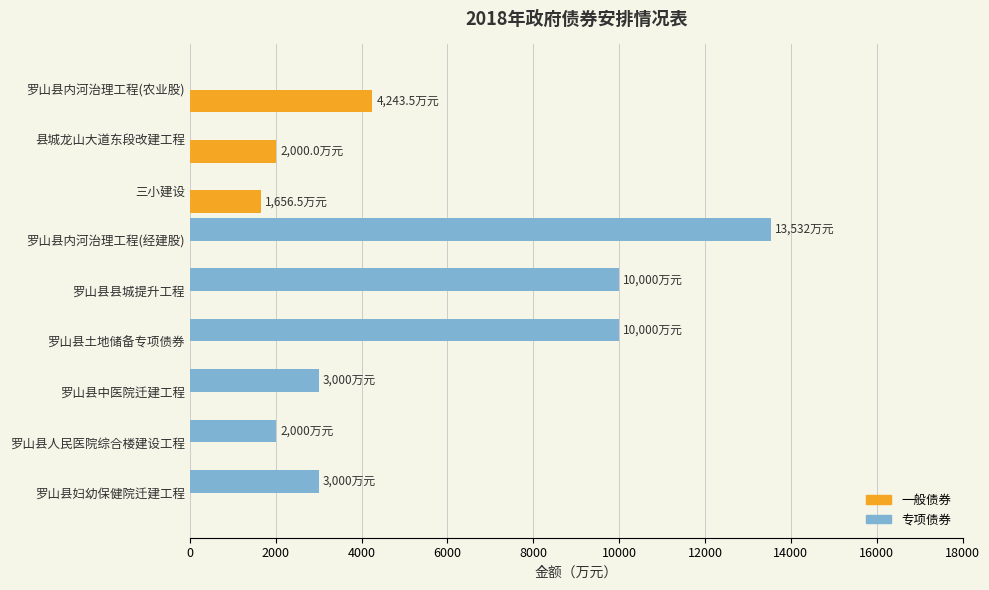

Which series has the largest total across all categories?

专项债券